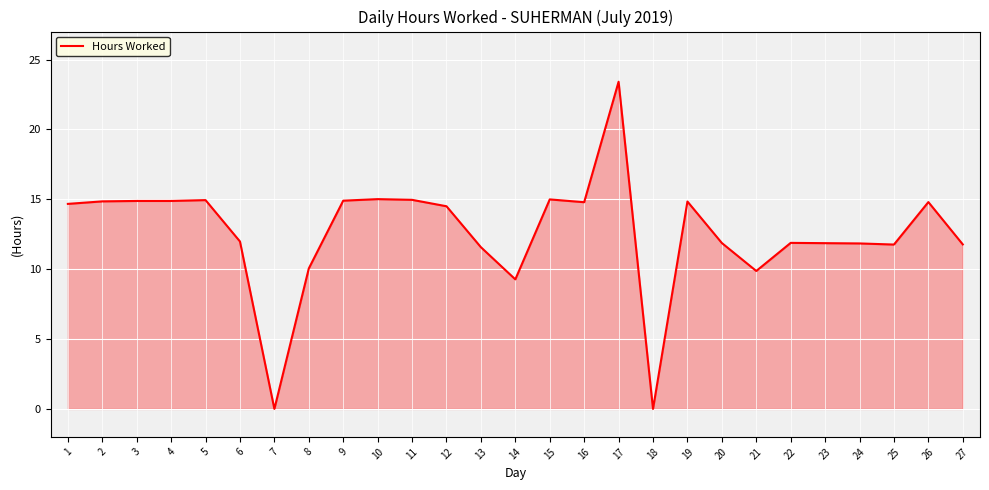

True or false: the data shows 17.4 at 6.

False